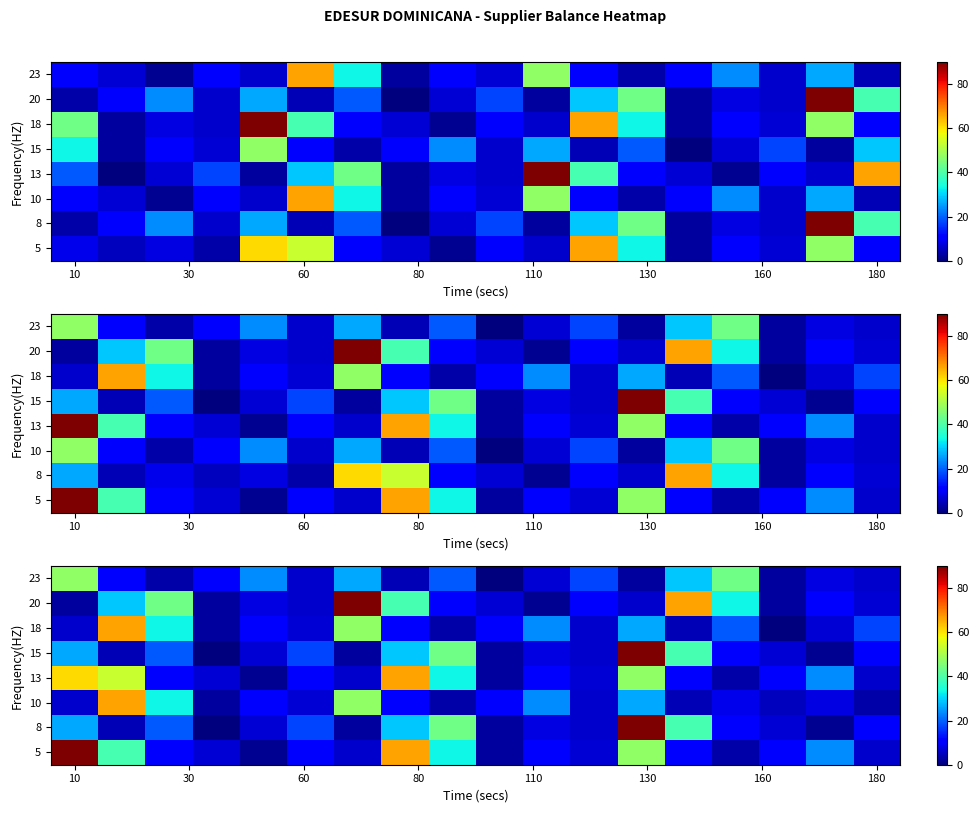

How many categories are shown in the chart?

18